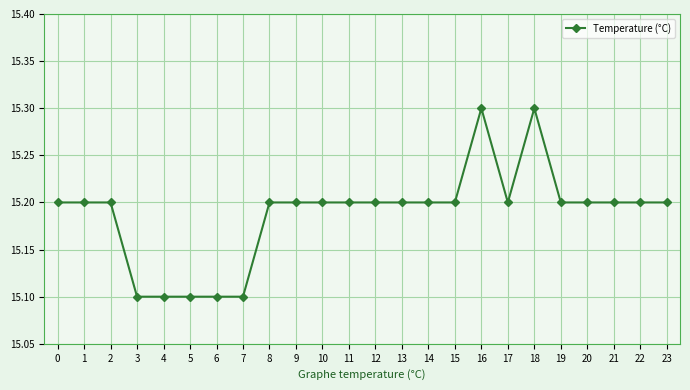

How many values are between 15 and 16?

24